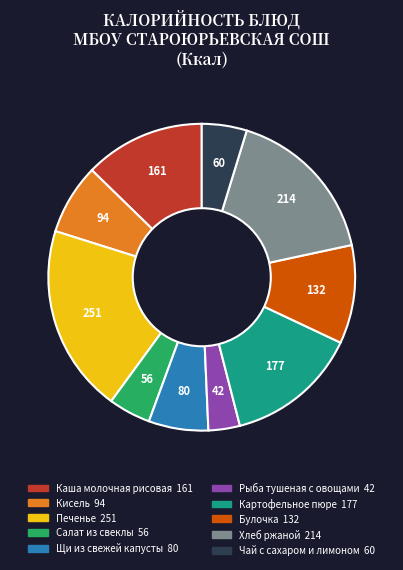

Is the sum of Каша молочная рисовая and Кисель greater than half?

No